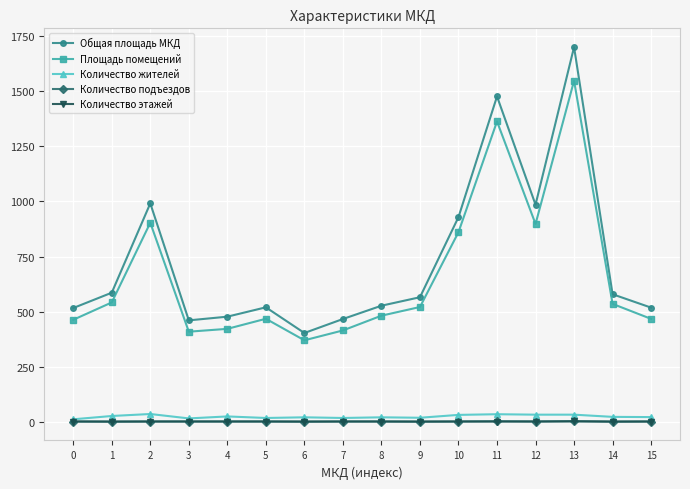

In Общая площадь МКД, how many points are higher than both neighbors (excluding endpoints)?

4